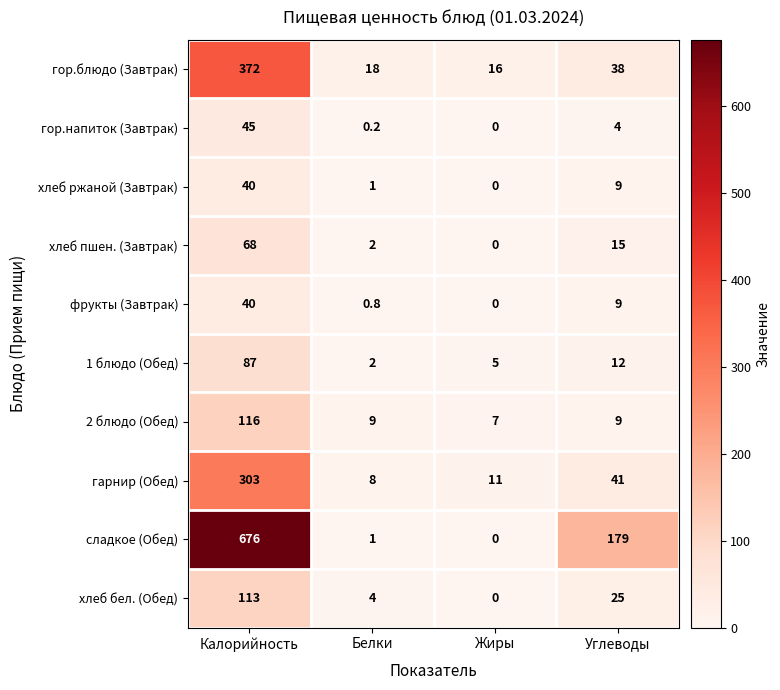

List the labels in order of гор.блюдо (Завтрак) value, smallest first.

Жиры, Белки, Углеводы, Калорийность